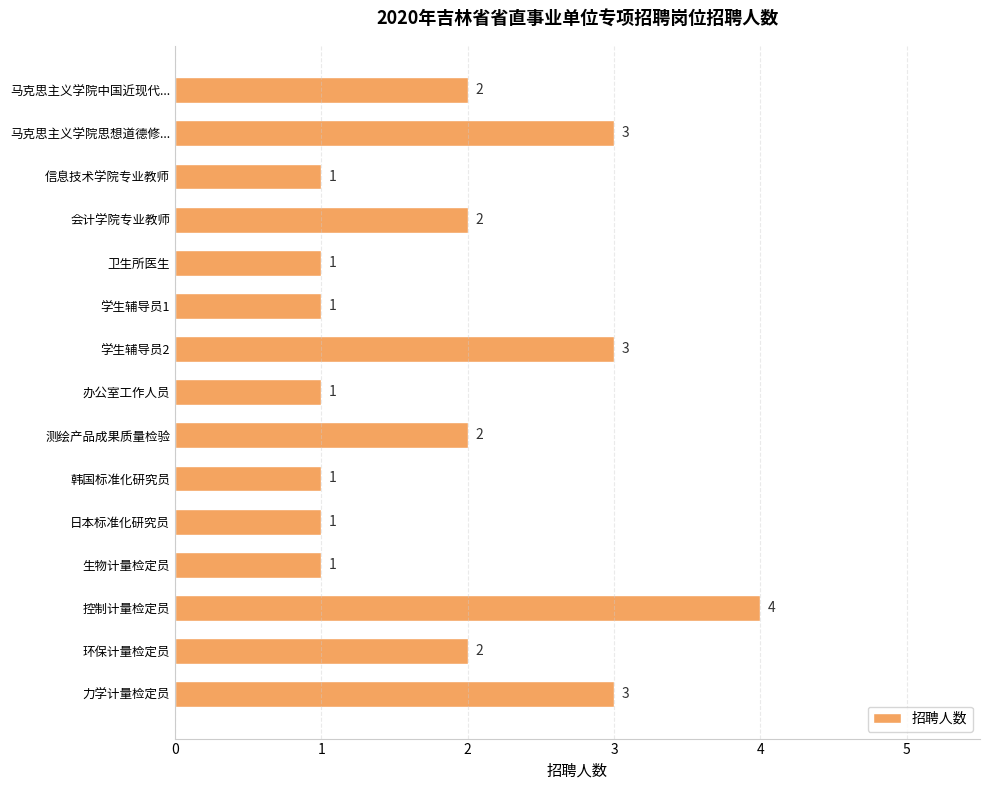

Does the chart contain any negative values?

No